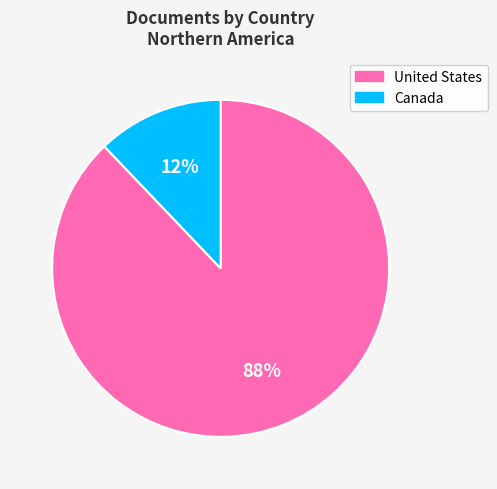

How many slices are in this pie chart?

2